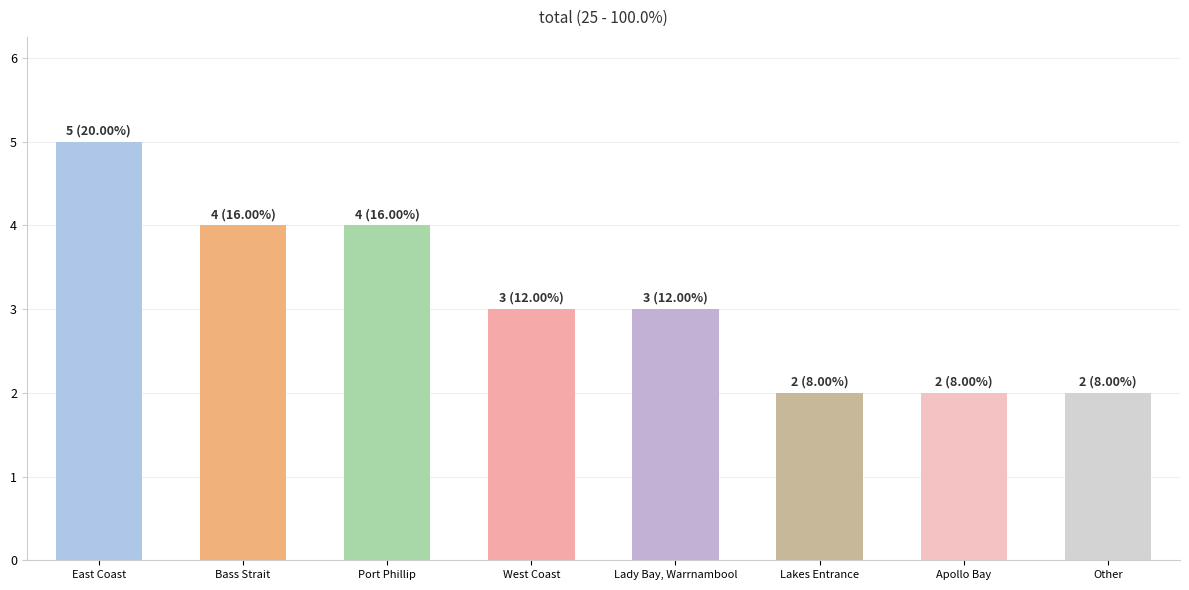

Reading left to right, extract all data points from this chart.

East Coast=5	Bass Strait=4	Port Phillip=4	West Coast=3	Lady Bay, Warrnambool=3	Lakes Entrance=2	Apollo Bay=2	Other=2